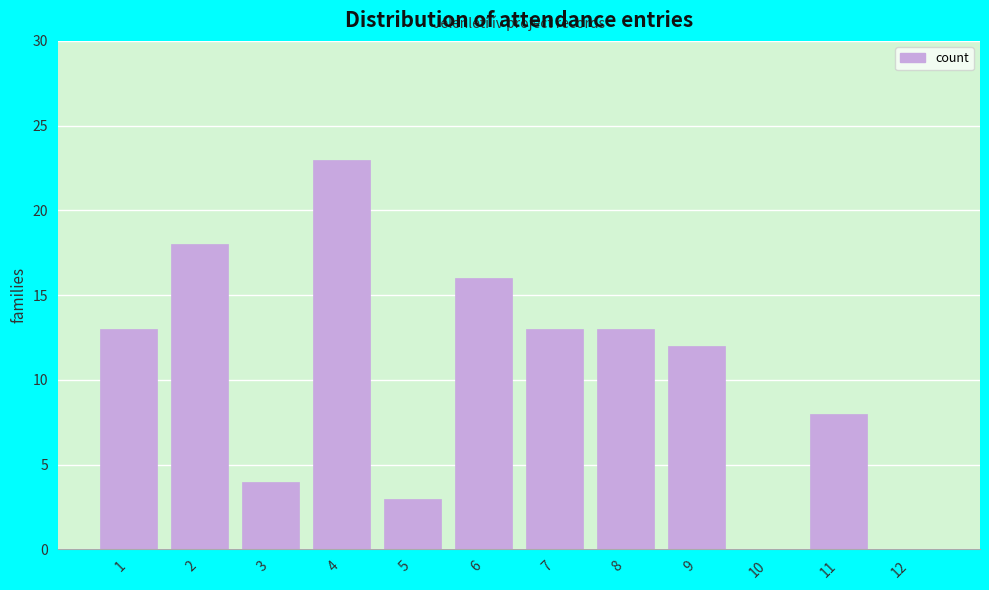

Reading left to right, what are all the values shown in this chart?

1=13	2=18	3=4	4=23	5=3	6=16	7=13	8=13	9=12	10=0	11=8	12=0